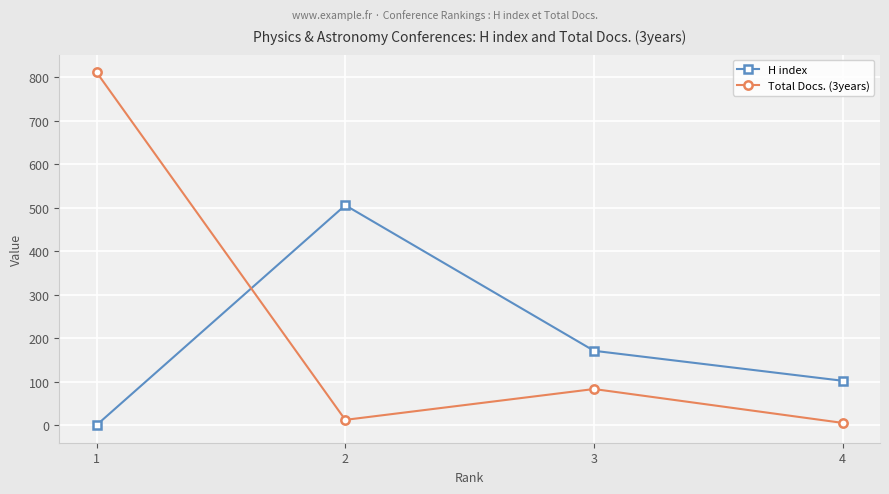

Count the number of categories in the chart.

4